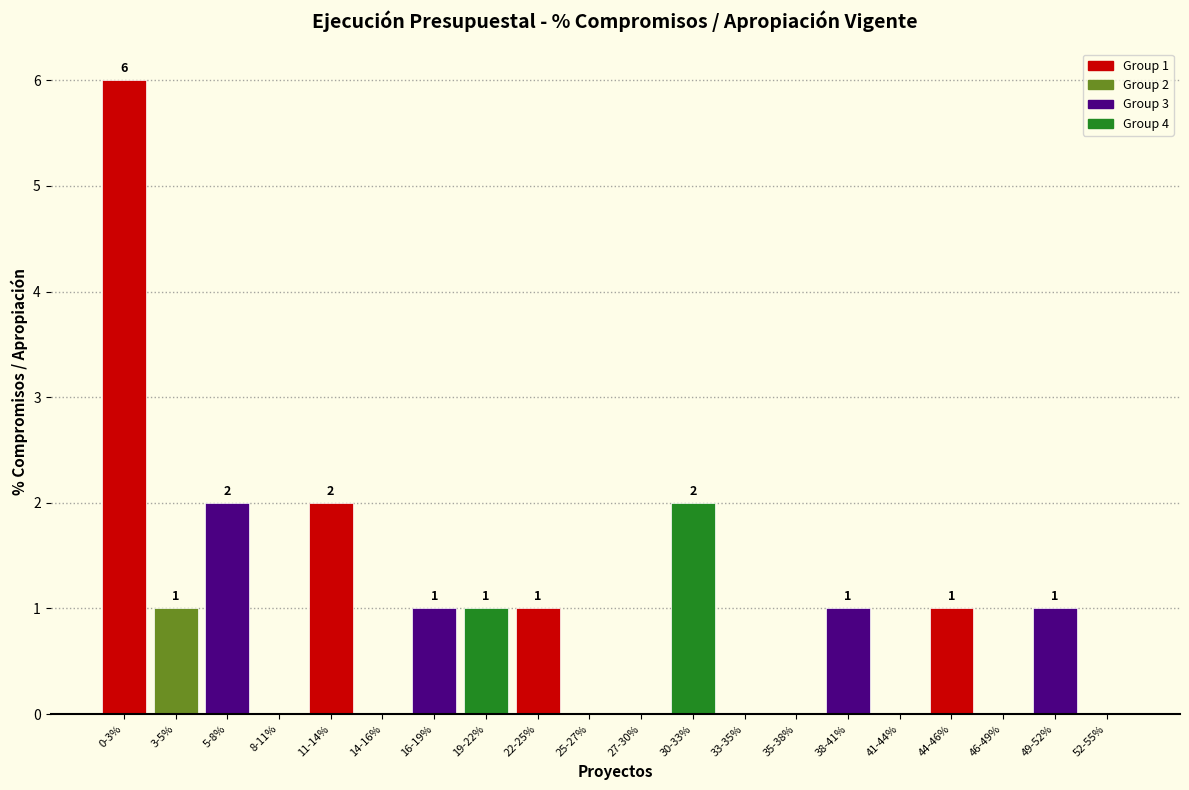

Reading right to left, extract all data points from this chart.

52-55%=0	49-52%=1	46-49%=0	44-46%=1	41-44%=0	38-41%=1	35-38%=0	33-35%=0	30-33%=2	27-30%=0	25-27%=0	22-25%=1	19-22%=1	16-19%=1	14-16%=0	11-14%=2	8-11%=0	5-8%=2	3-5%=1	0-3%=6